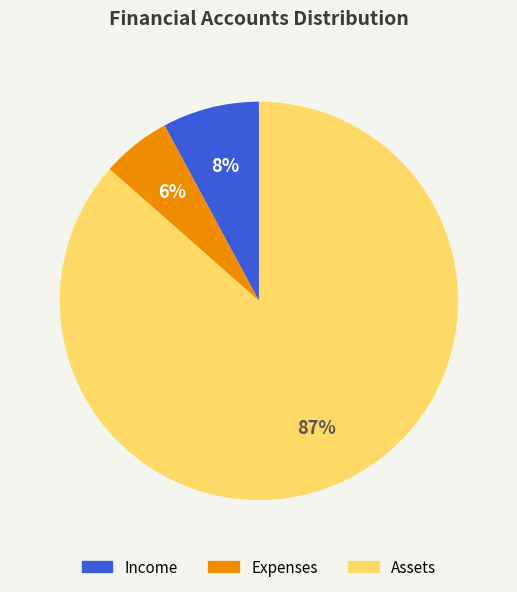

To the nearest percent, what is the average slice percentage?

33%